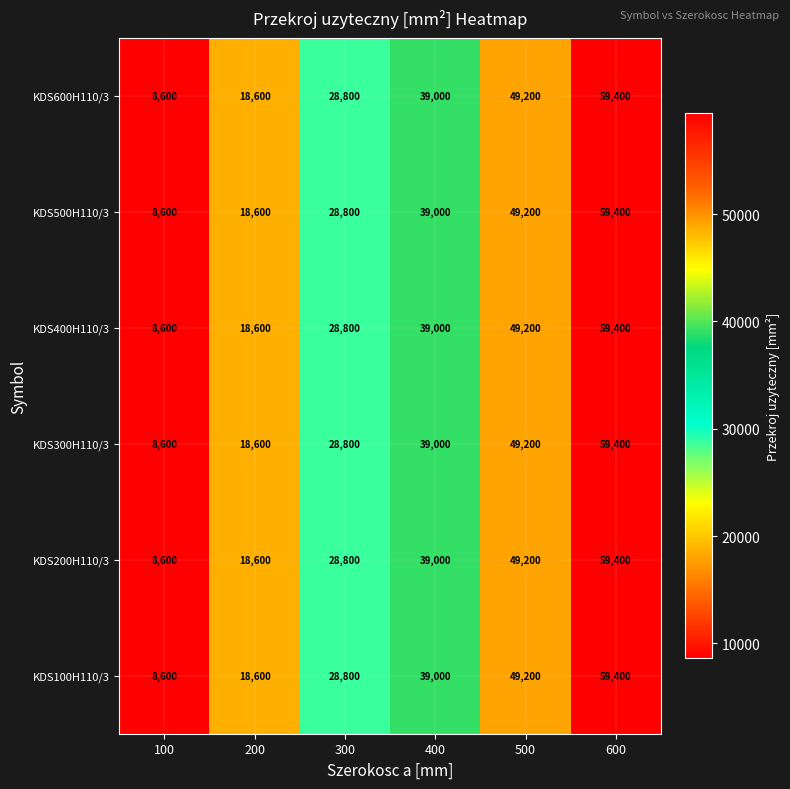

What is the total value across all series at 300?

172800